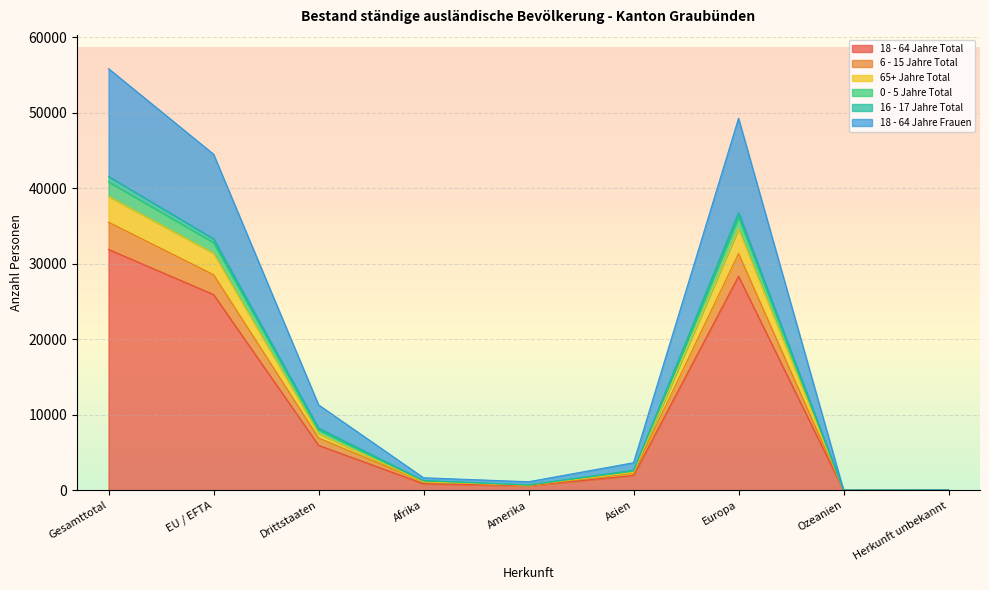

At which label does 0 - 5 Jahre Total first exceed 2675?

Gesamttotal